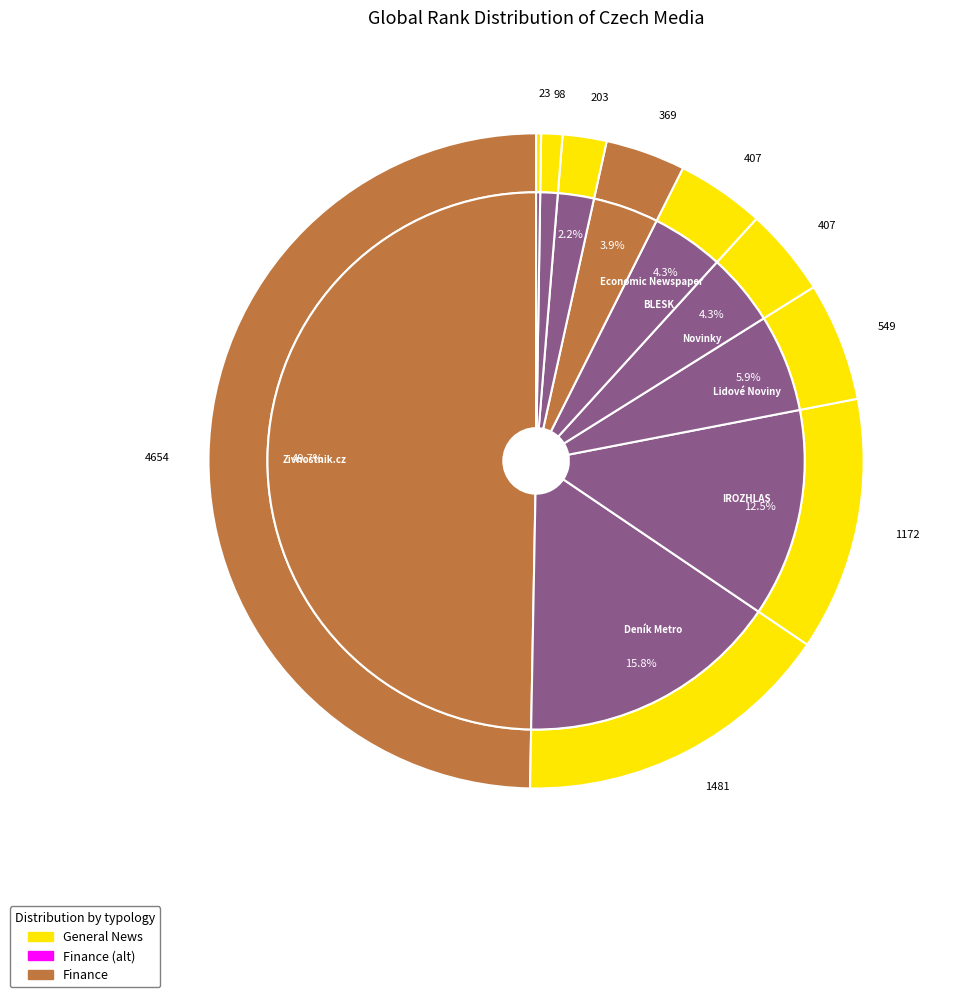

Do IROZHLAS and Lidové Noviny together represent more than half of the pie?

No